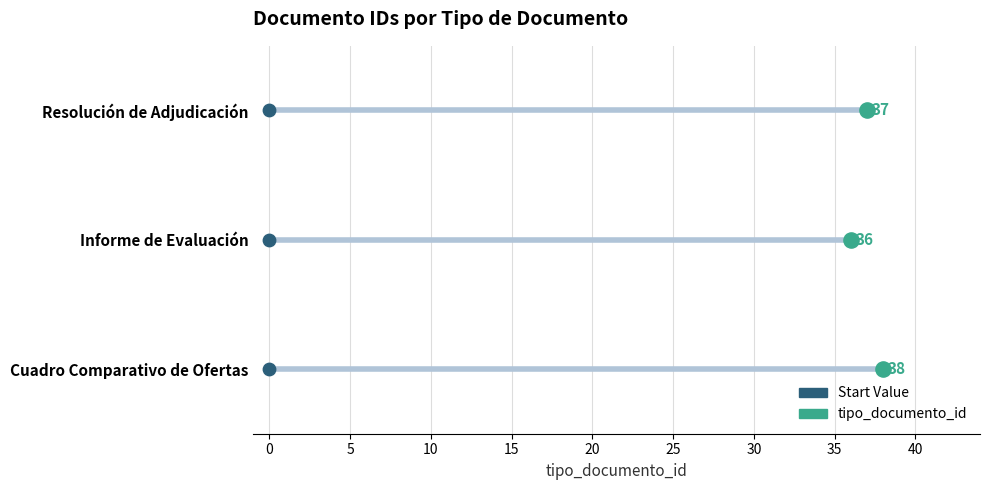

What is the change in value from Cuadro Comparativo de Ofertas to Informe de Evaluación?

-2